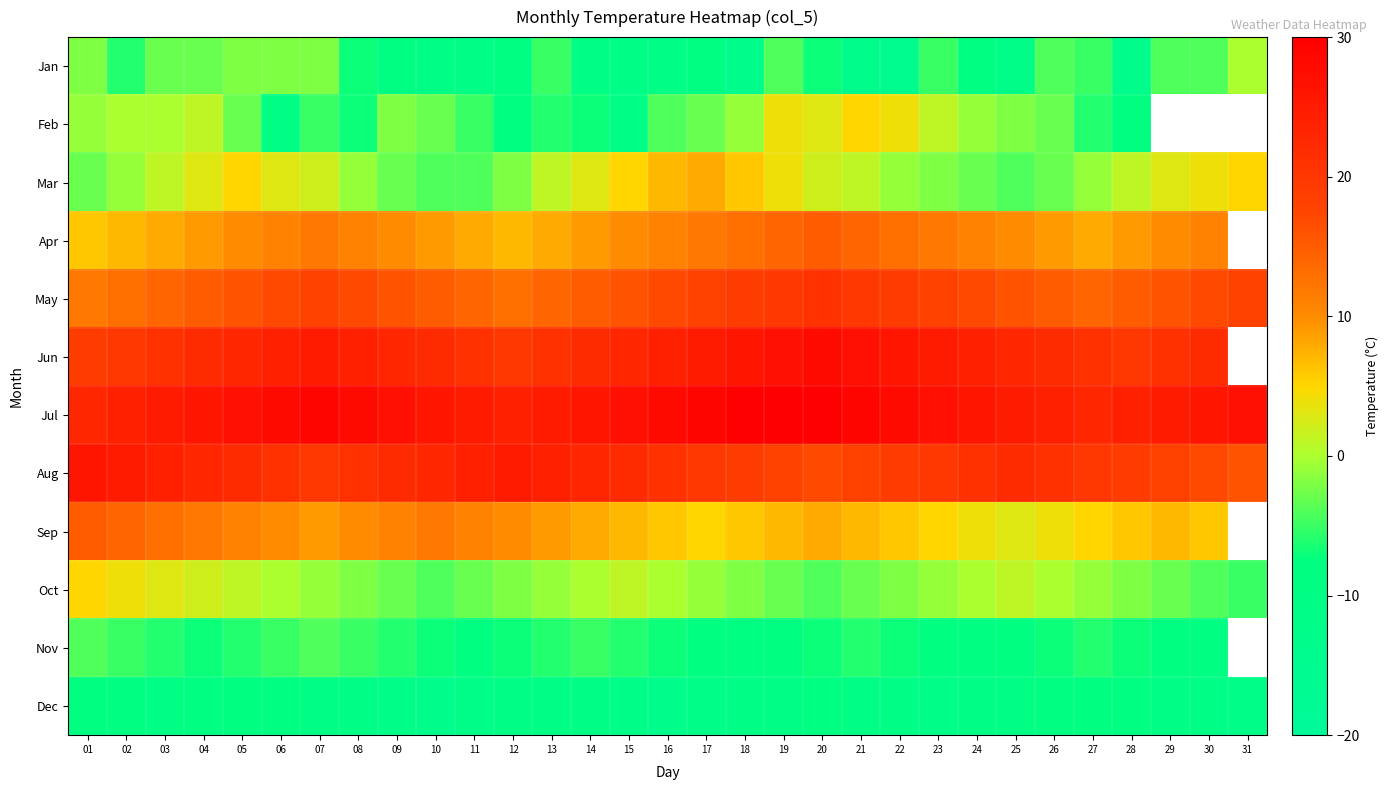

Where does the Aug series first go above 21?

01